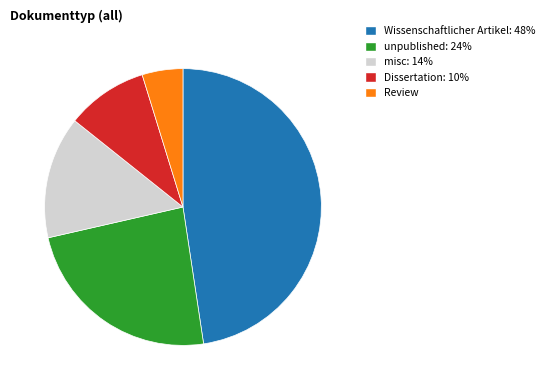

Which category has the biggest portion of the pie?

Wissenschaftlicher Artikel